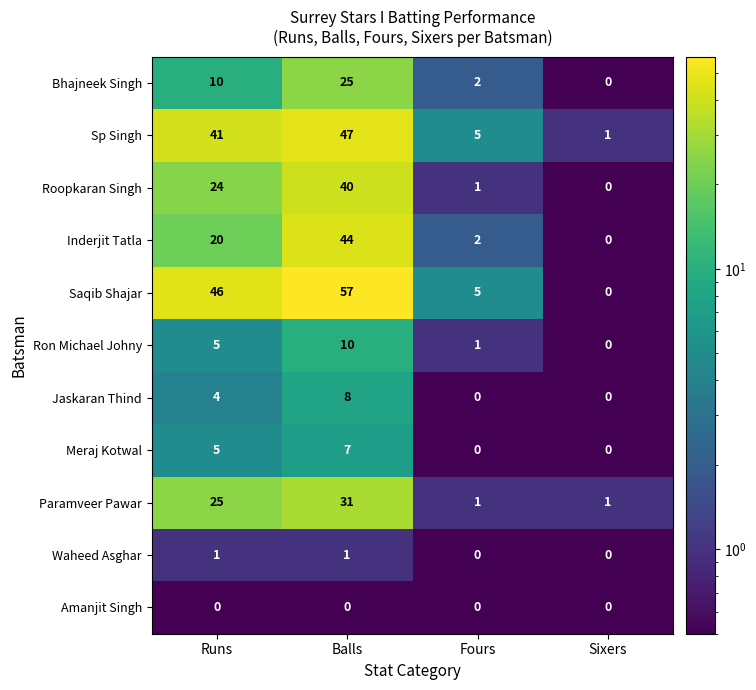

The Inderjit Tatla series shows 44 at Balls. True or false?

True